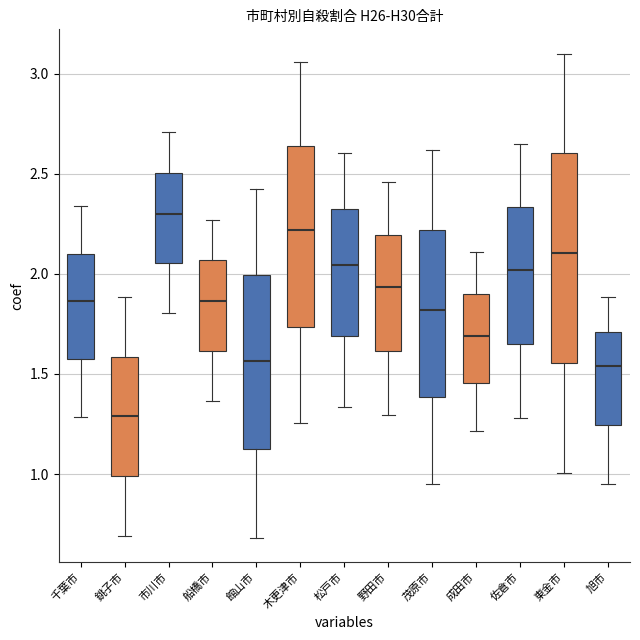

Reading left to right, read every box against the y-axis: the position of its median line, the range the box covers, and the ends of its whiskers. The values are not printed on the chart, so give them approximately, as read against the axis.

千葉市: median 1.85, box 1.55 to 2.10, whiskers 1.30 to 2.35
銚子市: median 1.30, box 1.00 to 1.60, whiskers 0.70 to 1.90
市川市: median 2.30, box 2.05 to 2.50, whiskers 1.80 to 2.70
船橋市: median 1.85, box 1.60 to 2.05, whiskers 1.35 to 2.25
館山市: median 1.55, box 1.10 to 2.00, whiskers 0.70 to 2.40
木更津市: median 2.20, box 1.75 to 2.65, whiskers 1.25 to 3.05
松戸市: median 2.05, box 1.70 to 2.30, whiskers 1.35 to 2.60
野田市: median 1.95, box 1.60 to 2.20, whiskers 1.30 to 2.45
茂原市: median 1.80, box 1.40 to 2.20, whiskers 0.95 to 2.60
成田市: median 1.70, box 1.45 to 1.90, whiskers 1.20 to 2.10
佐倉市: median 2.00, box 1.65 to 2.35, whiskers 1.30 to 2.65
東金市: median 2.10, box 1.55 to 2.60, whiskers 1.00 to 3.10
旭市: median 1.55, box 1.25 to 1.70, whiskers 0.95 to 1.90